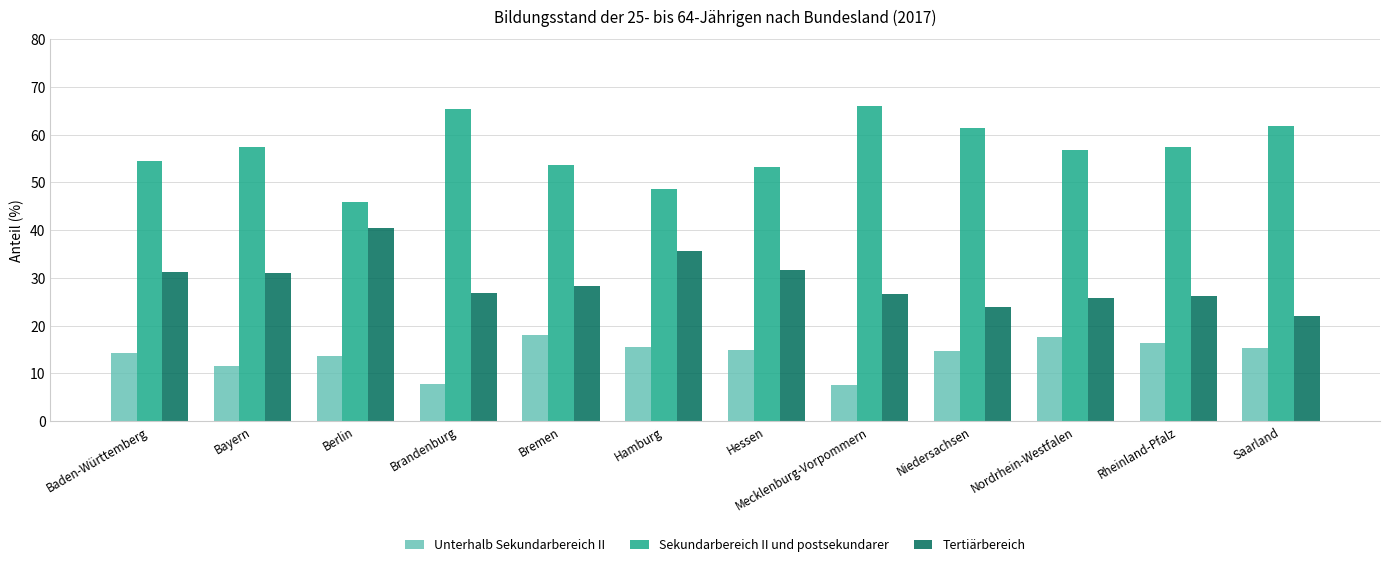

The Sekundarbereich II und postsekundarer series shows 19.8 at Niedersachsen. True or false?

False